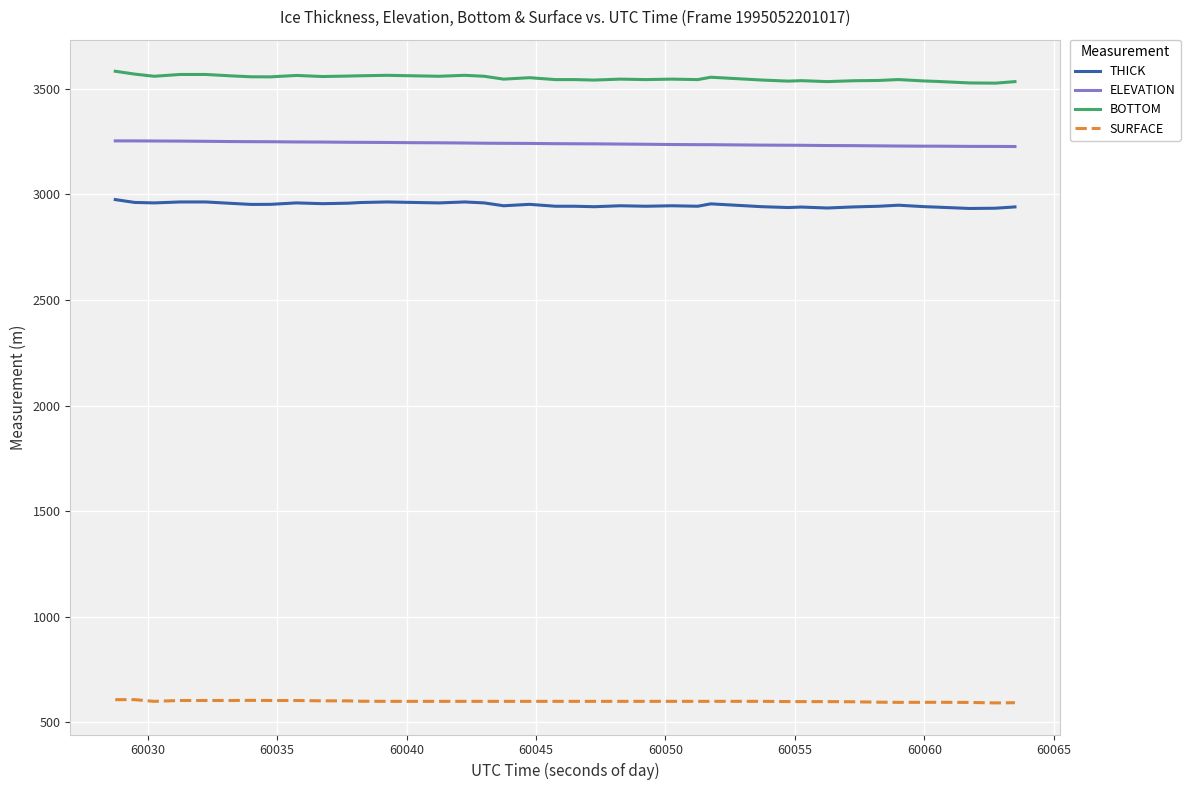

Rank the series by their maximum value, from highest to lowest.

BOTTOM, ELEVATION, THICK, SURFACE